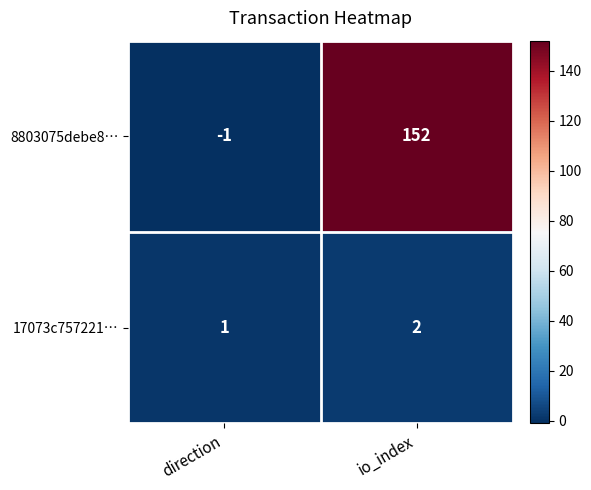

At how many categories does at least one series exceed 87?

1